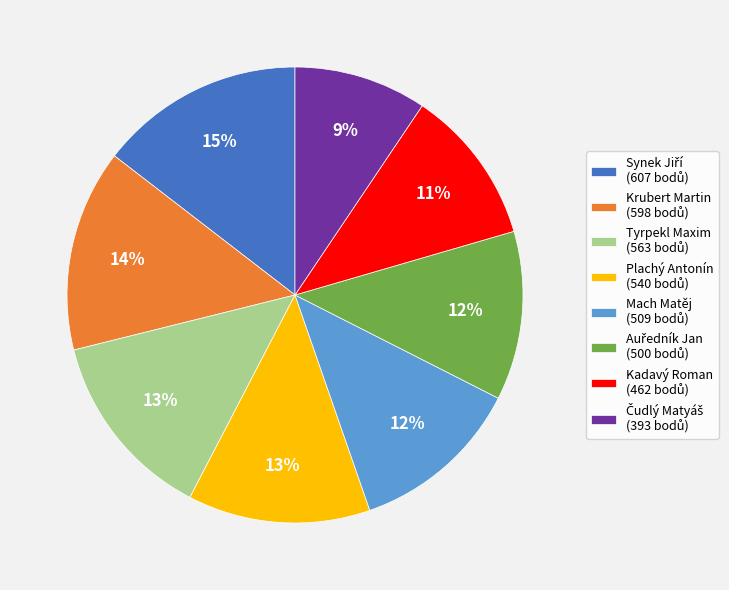

The Mach Matěj slice represents 4% of the pie. True or false?

False